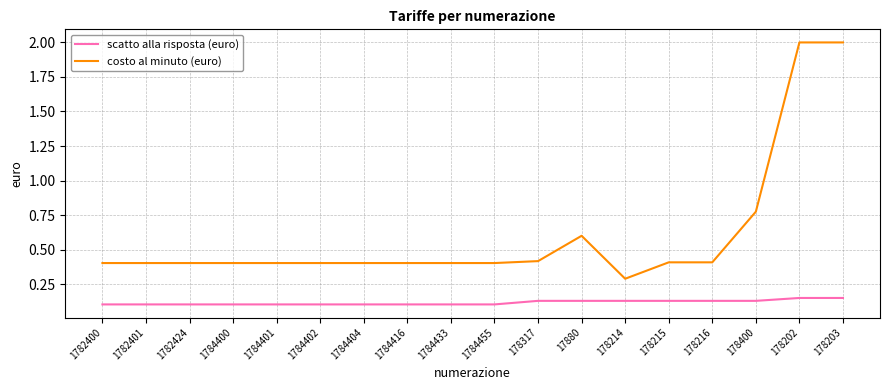

List the series in order of their overall mean, highest first.

costo al minuto (euro), scatto alla risposta (euro)